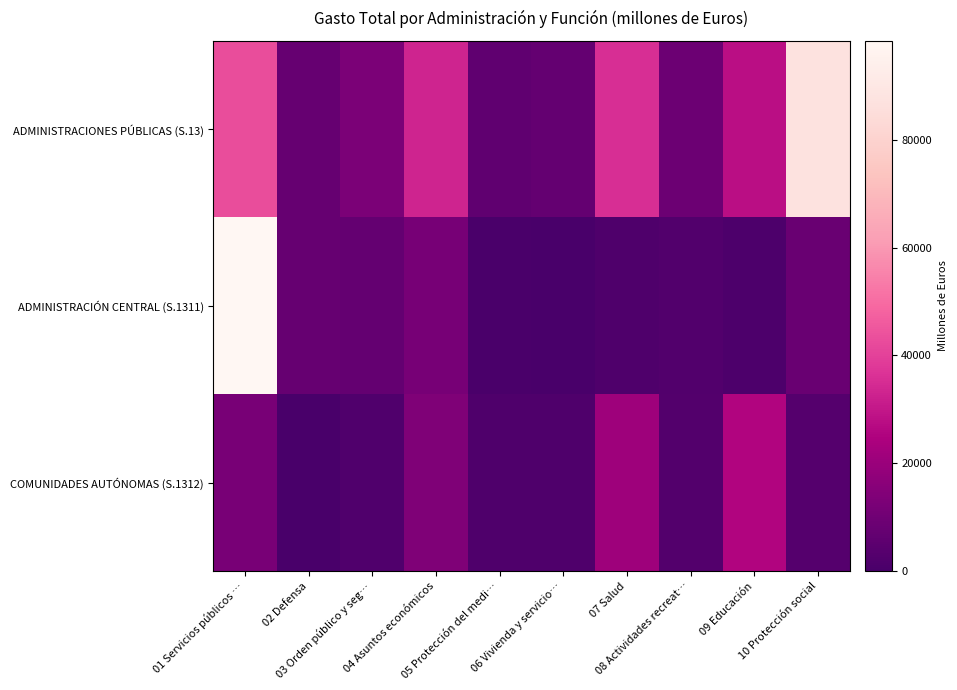

Which label corresponds to the largest value in the chart?

01 Servicios públicos …